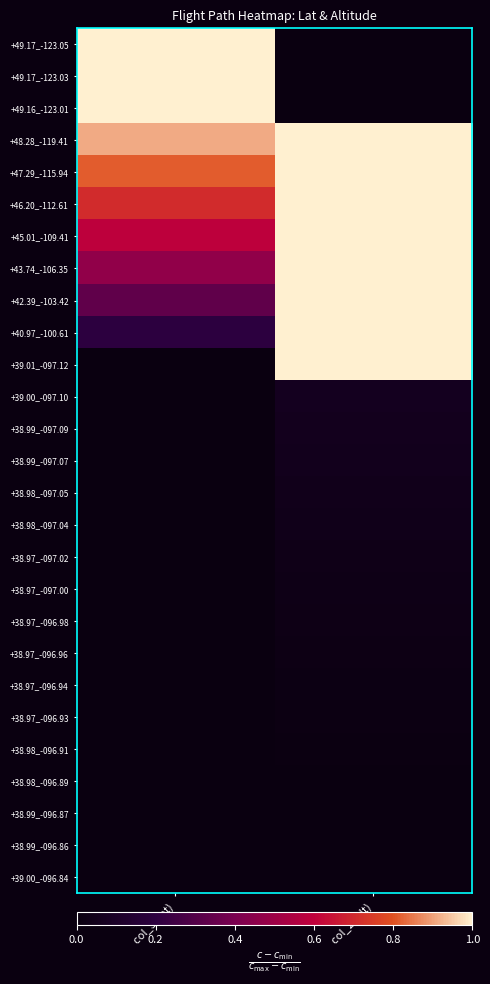

Which has a higher value, col_2 (alt) or col_3 (lat)?

col_3 (lat)